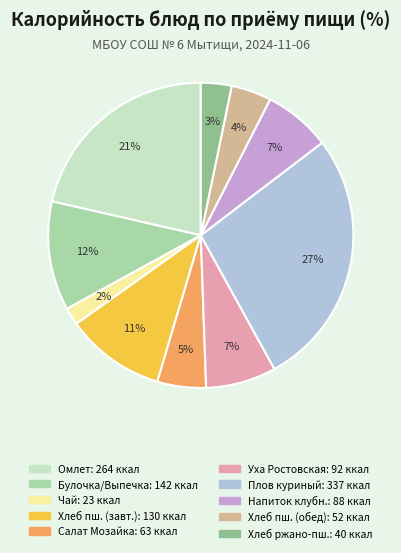

Count the number of slices in the pie.

10